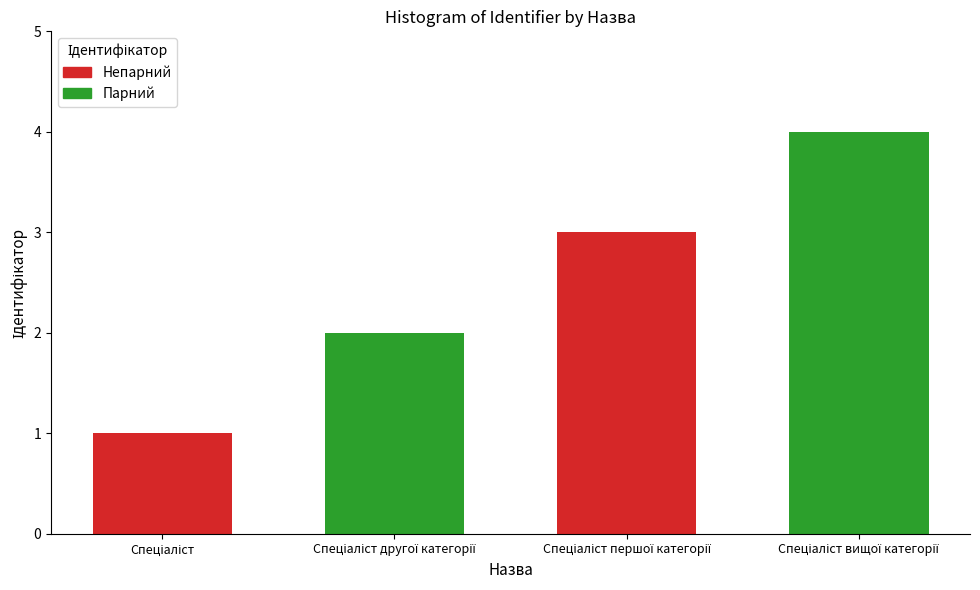

What is the maximum value shown in the chart?

4